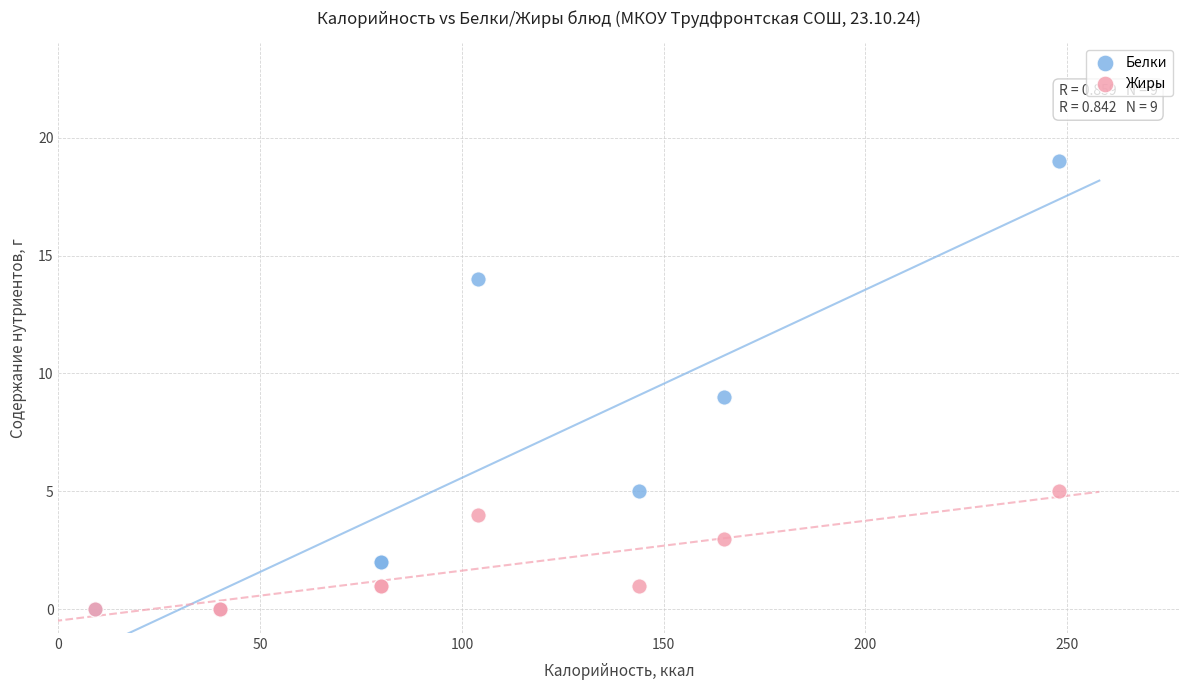

Which series has the widest spread of Y values?

Белки